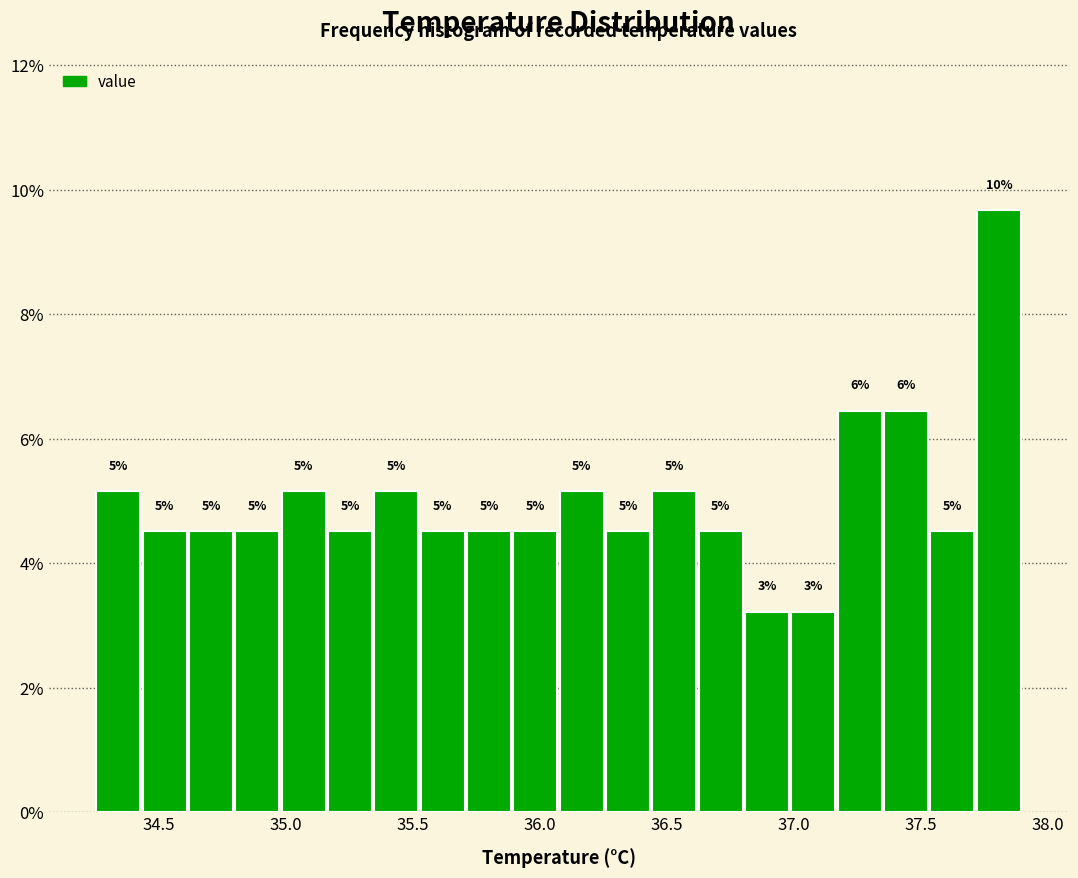

Around what value on the x-axis is the tallest bar? Give the approximate position of its centre, as read against the axis.

37.80